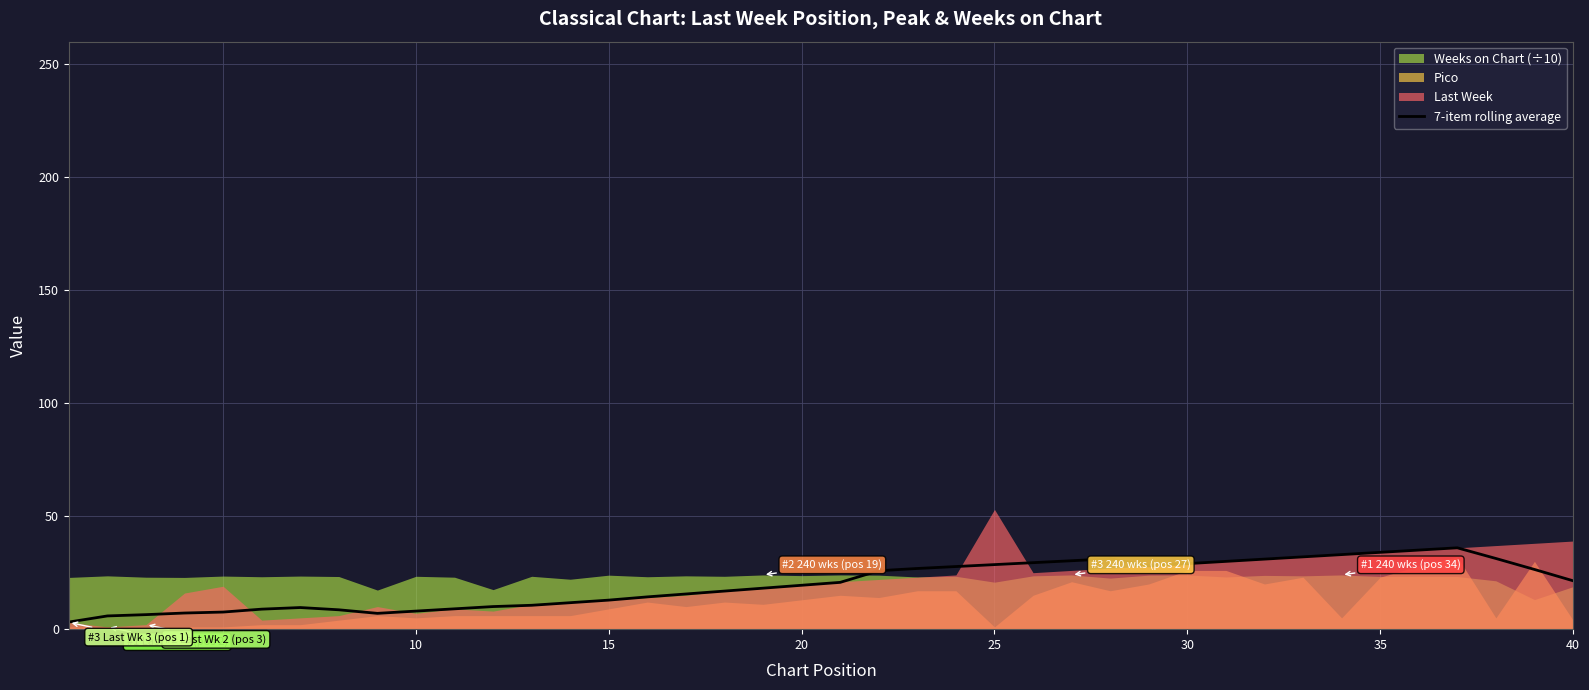

What is the maximum value for 7-item rolling average?

36.0